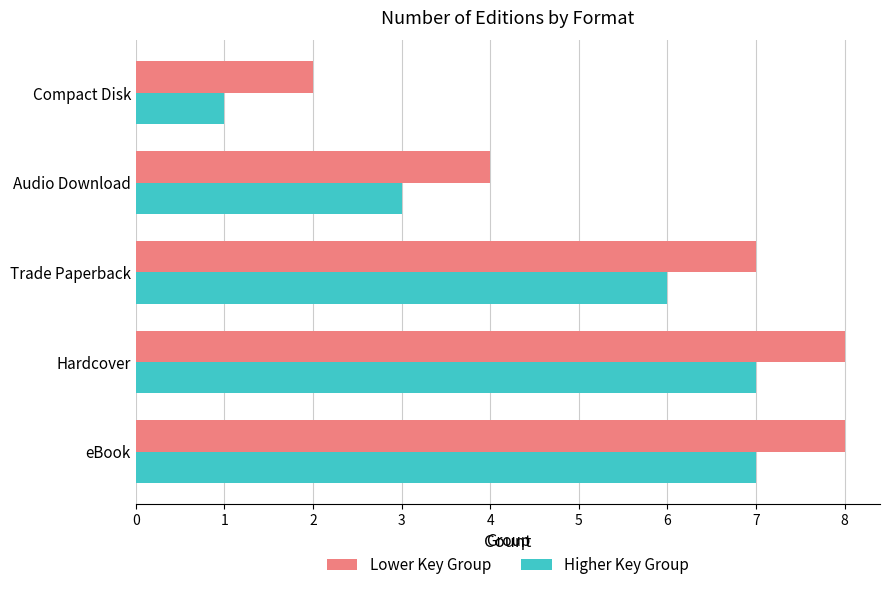

True or false: Lower Key Group has a value of 7 at Trade Paperback.

True